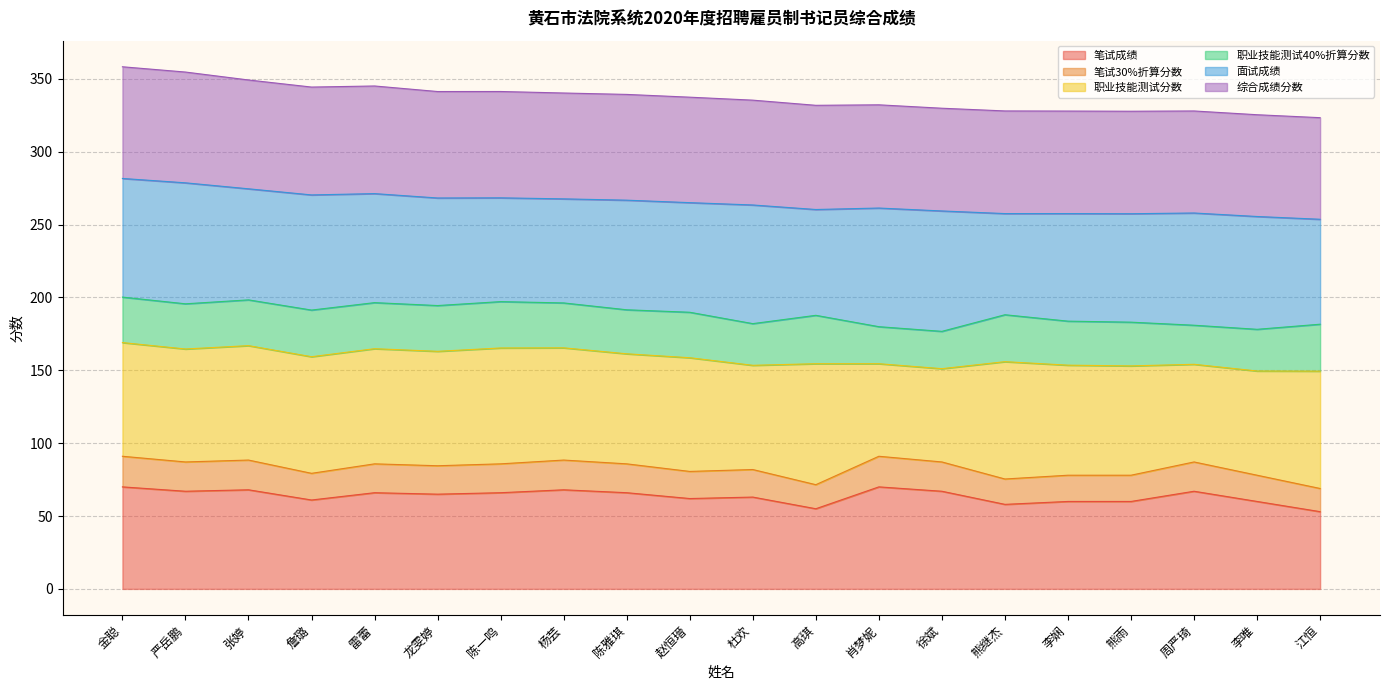

What are all the series names shown in the legend?

笔试成绩, 笔试30%折算分数, 职业技能测试分数, 职业技能测试40%折算分数, 面试成绩, 综合成绩分数